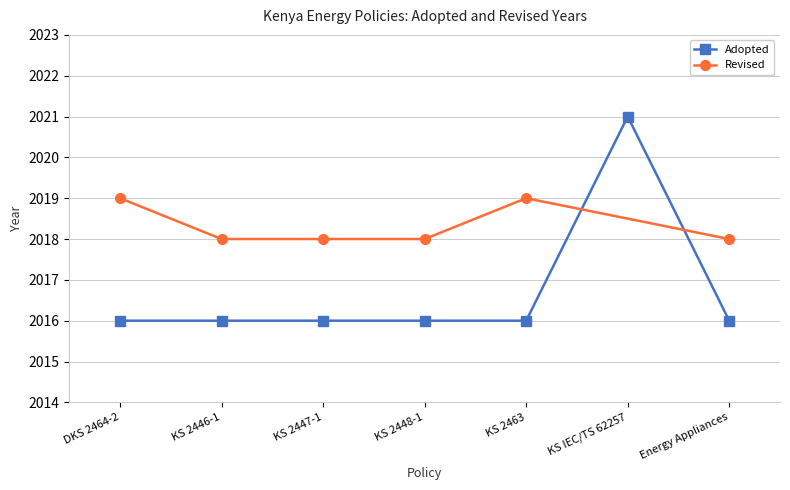

What position from the left is KS 2446-1?

2